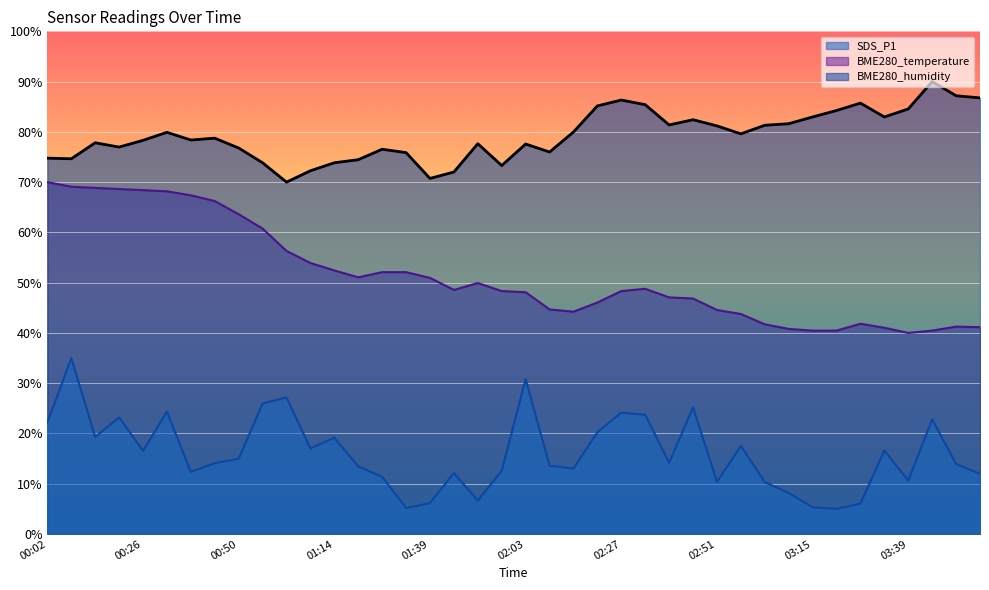

List the labels in order of BME280_humidity value, smallest first.

01:02, 01:39, 01:45, 01:08, 01:57, 00:56, 01:14, 01:20, 00:08, 00:02, 01:32, 02:09, 01:26, 00:50, 00:20, 02:03, 01:51, 00:14, 00:26, 00:38, 00:44, 02:57, 00:32, 02:15, 02:51, 03:03, 02:39, 03:09, 02:45, 03:15, 03:33, 03:21, 03:39, 02:21, 02:33, 03:27, 02:27, 03:57, 03:51, 03:45